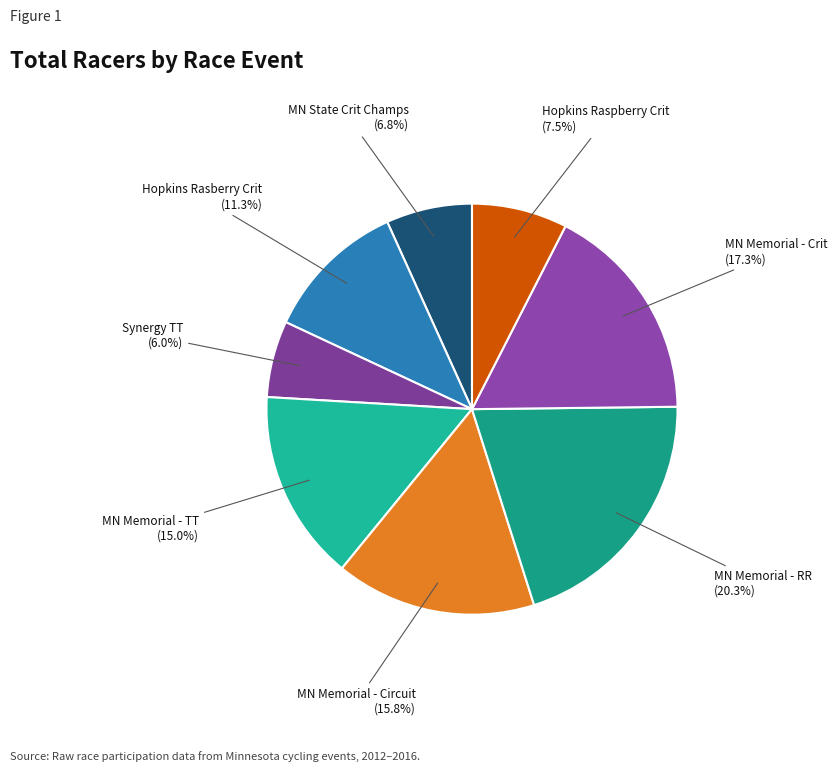

How many slices are in this pie chart?

8